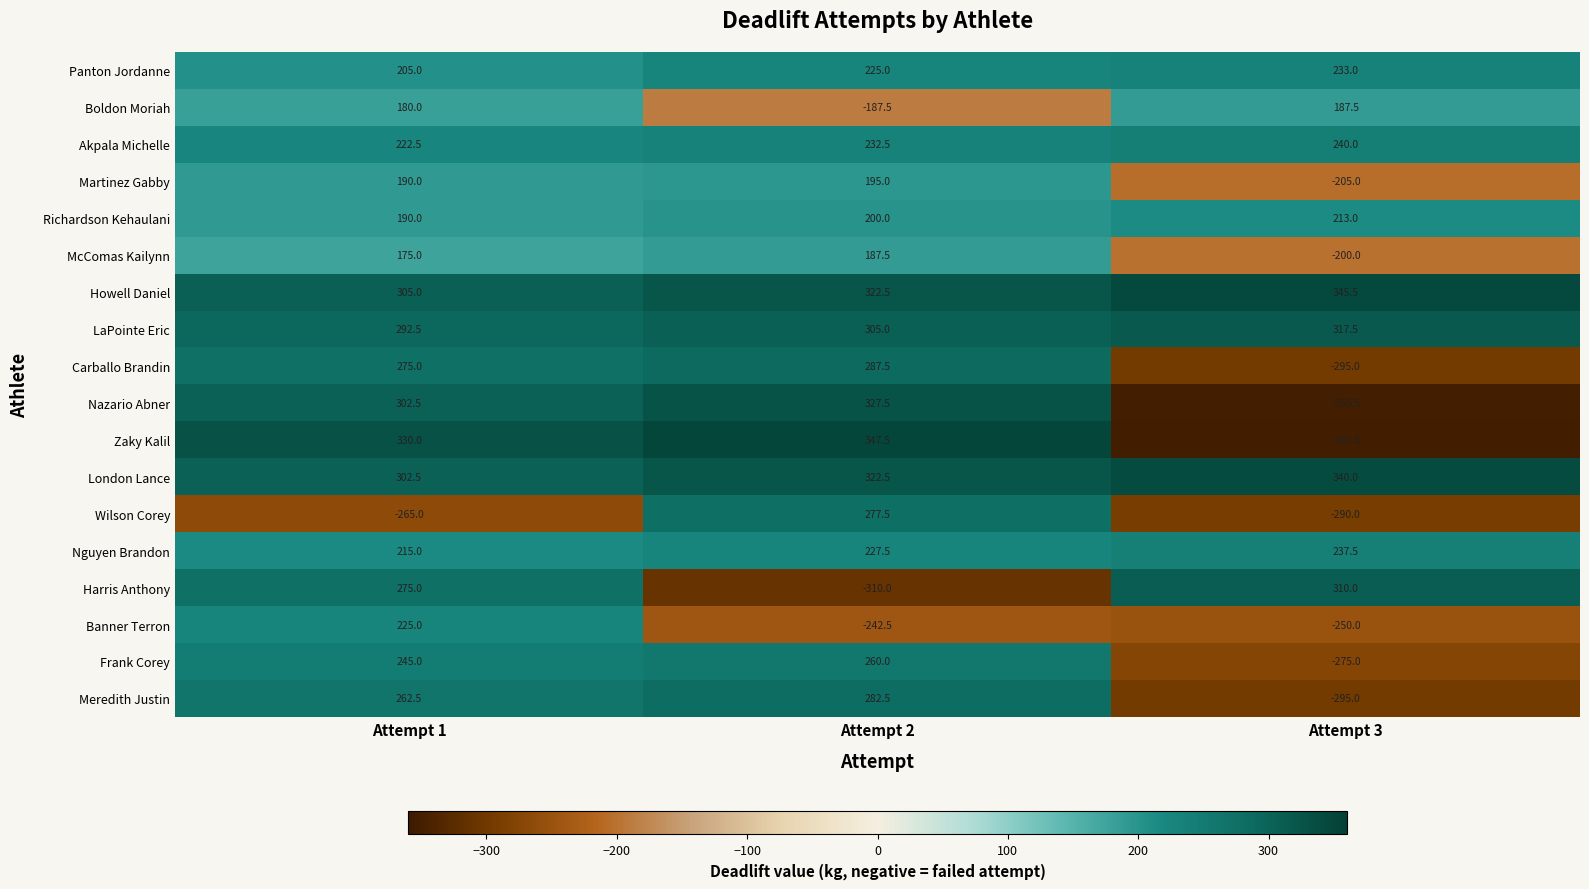

The value of Banner Terron at Attempt 1 is 58.5. True or false?

False